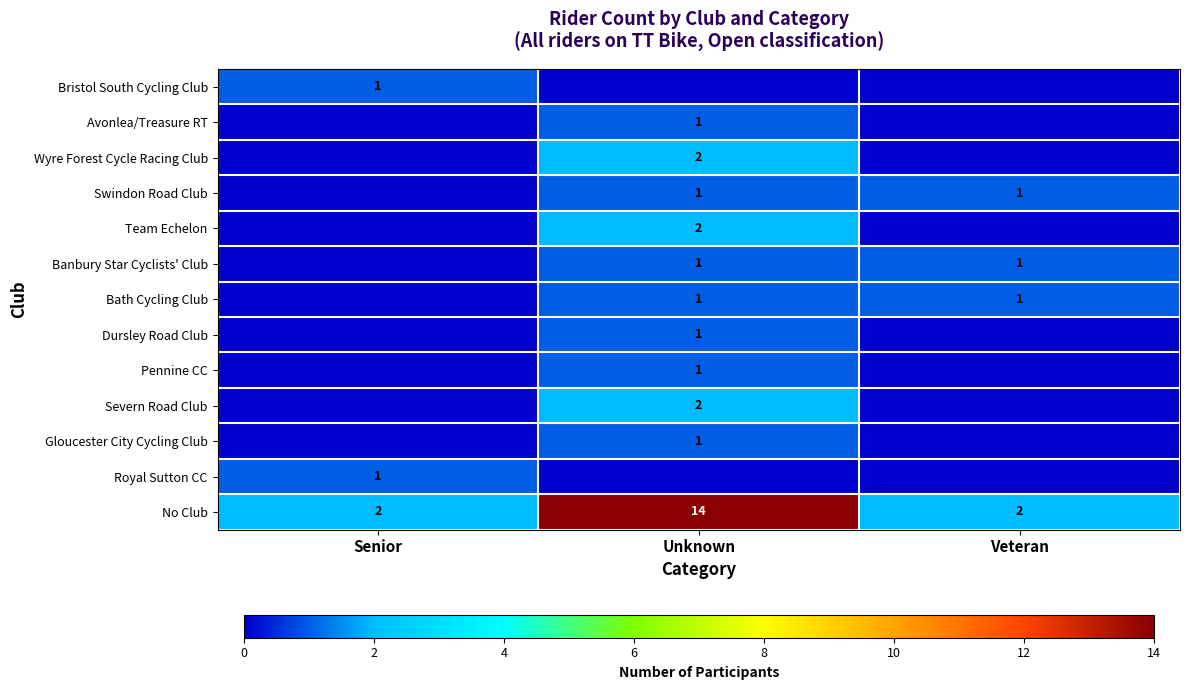

Is it true that Pennine CC equals 1 at Unknown?

True